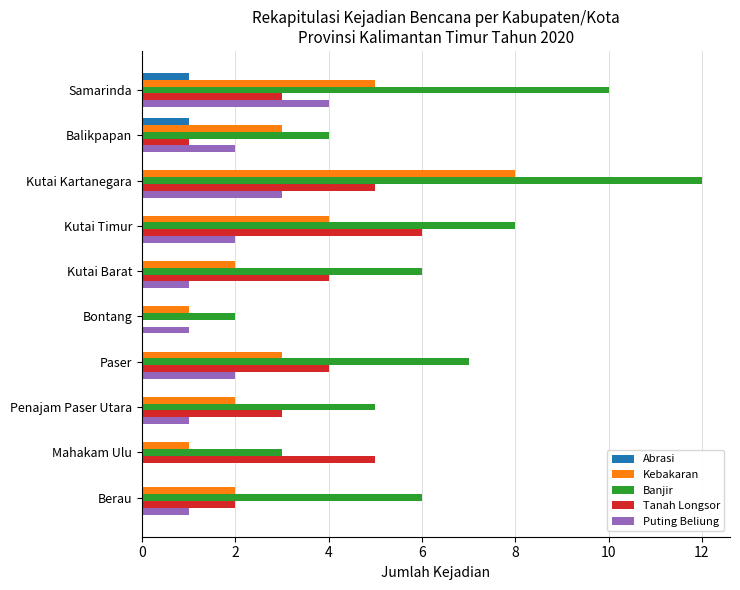

Which series has the widest spread of values?

Banjir